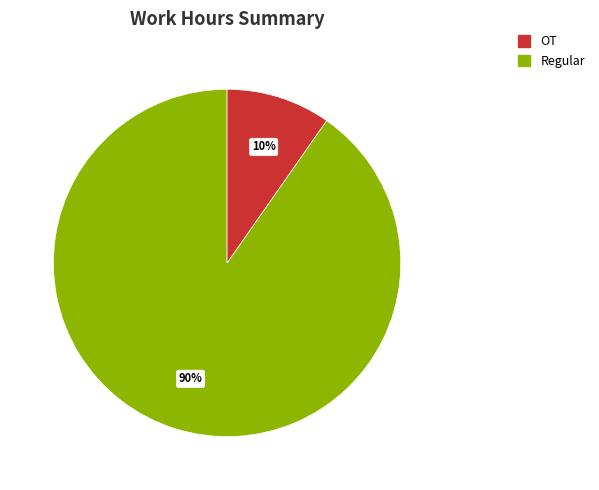

Is there a majority slice in this chart?

Yes